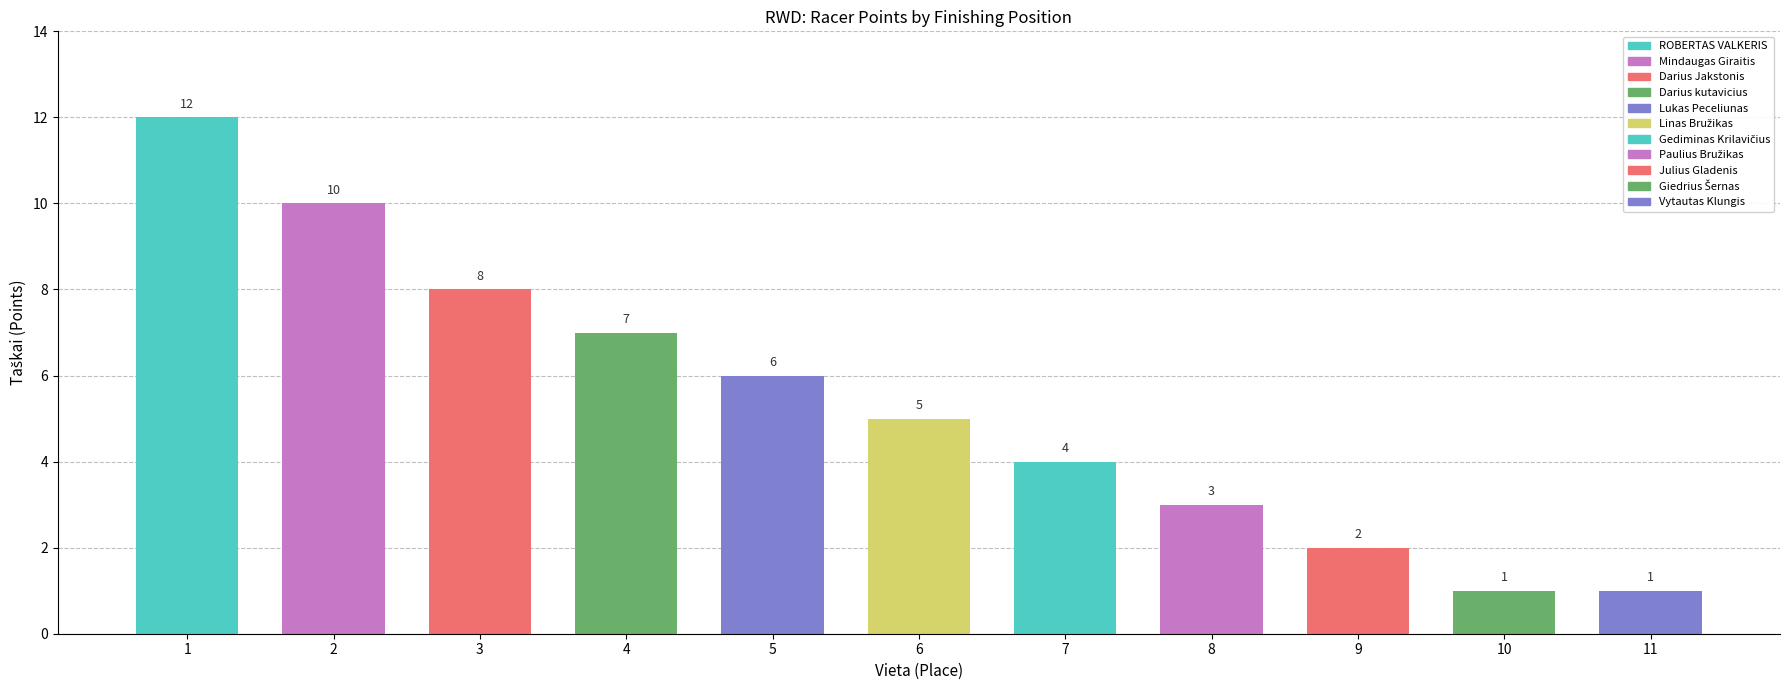

What is the difference between the maximum and minimum values?

11